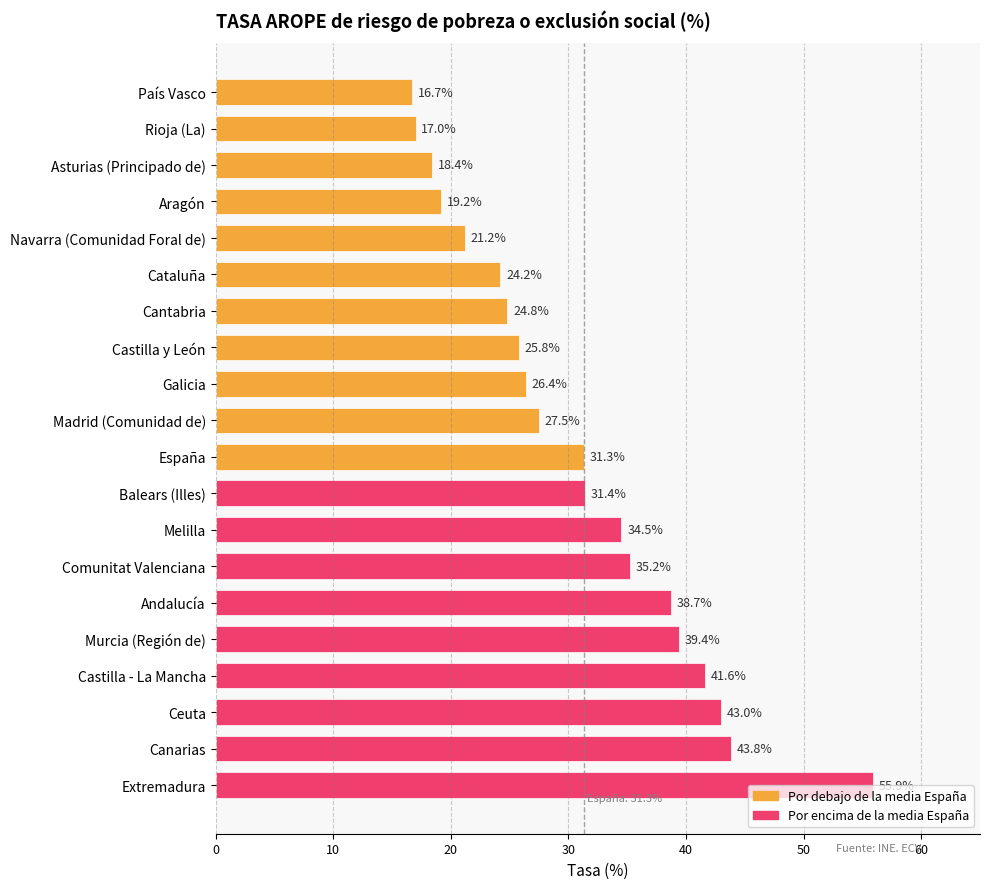

Between Andalucía and Ceuta, which is larger?

Ceuta